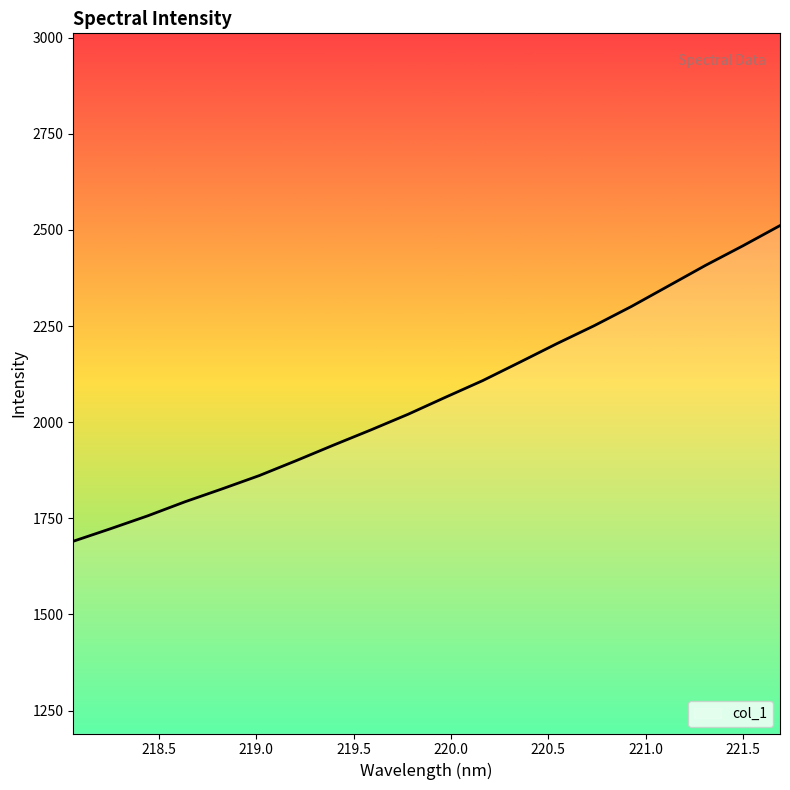

What is the greatest value displayed?

2511.2